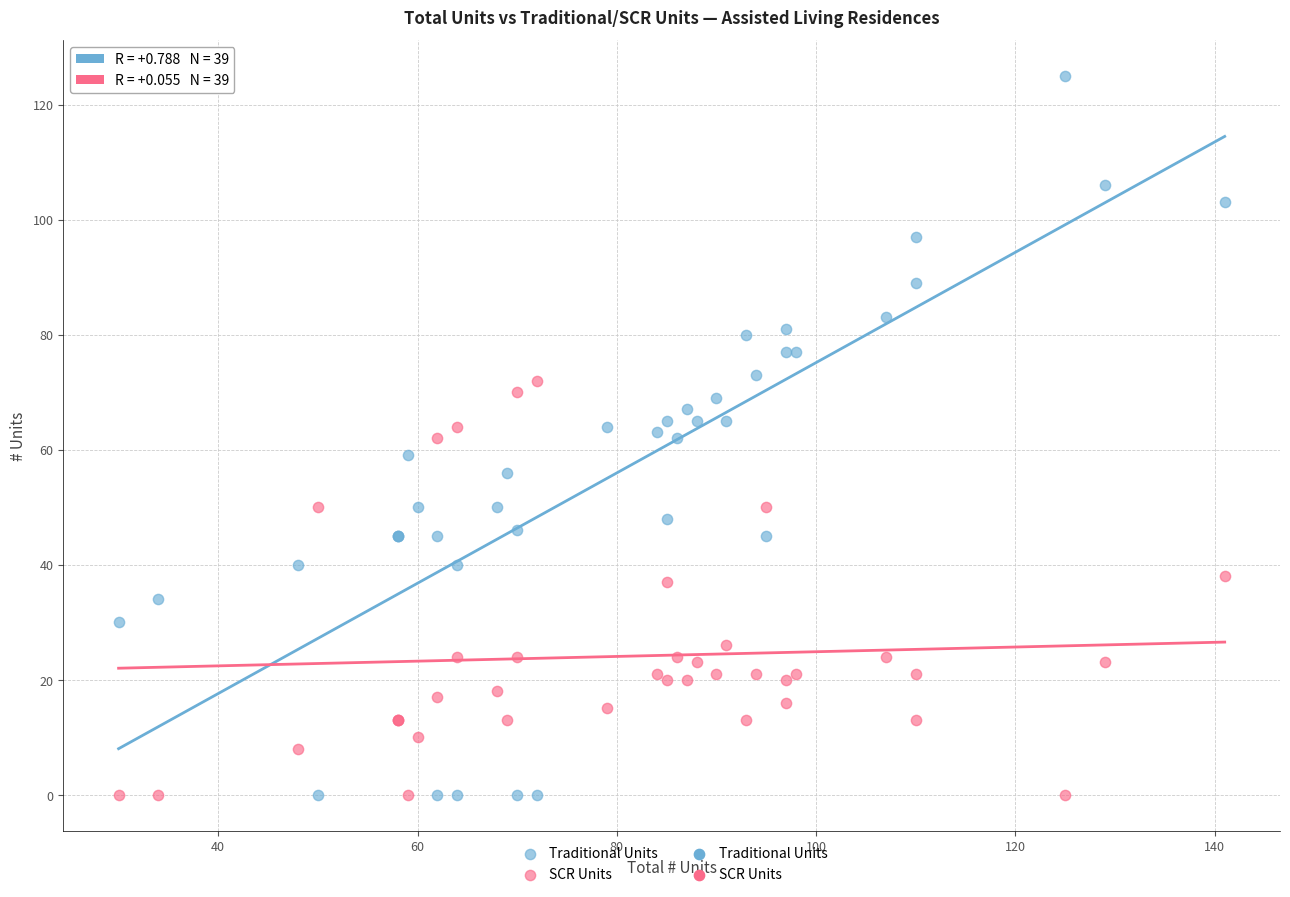

Which series reaches the maximum Y coordinate?

Traditional Units